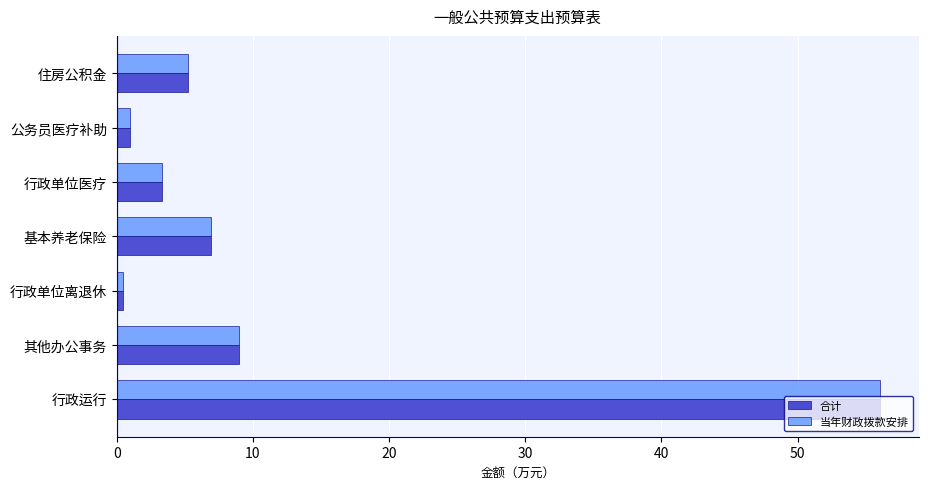

What is the difference between the second highest and minimum values in the 当年财政拨款安排 series?

8.6